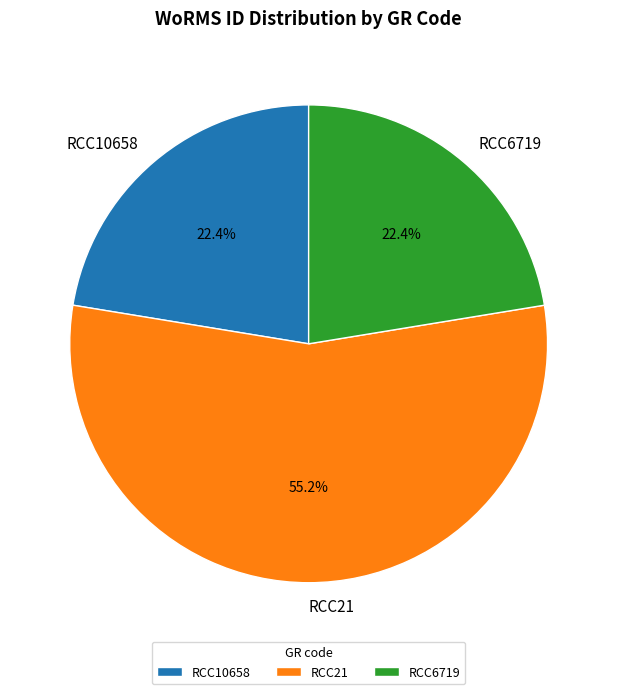

Which category has the biggest portion of the pie?

RCC21